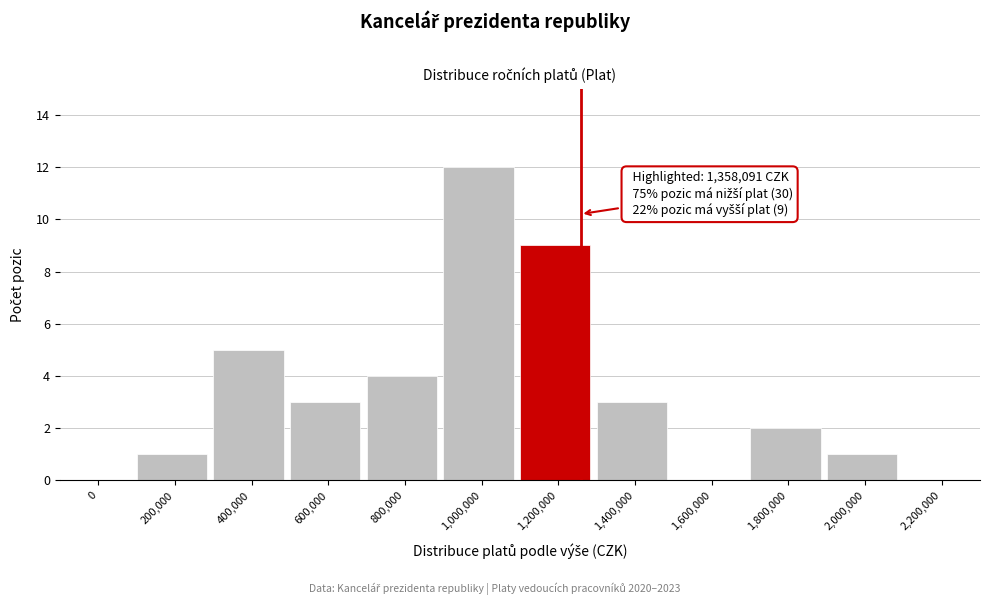

Reading left to right, extract all data points from this chart.

0=0	200,000=1	400,000=5	600,000=3	800,000=4	1,000,000=12	1,200,000=9	1,400,000=3	1,600,000=0	1,800,000=2	2,000,000=1	2,200,000=0